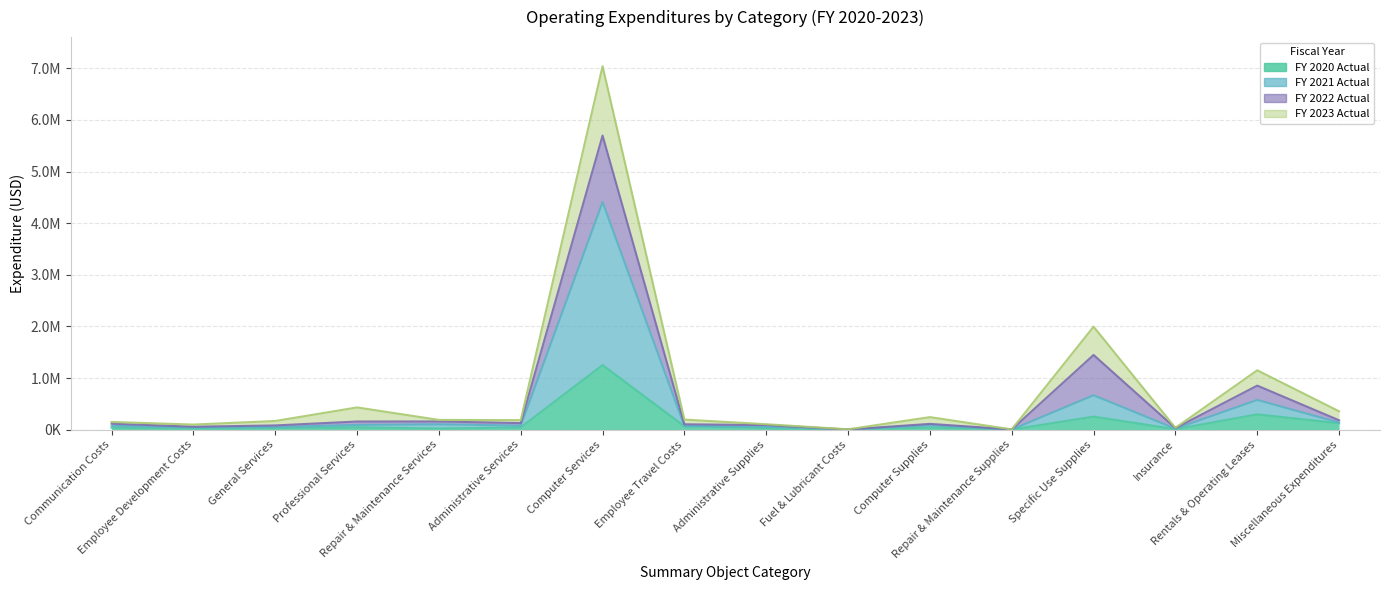

What position from the left is Communication Costs?

1